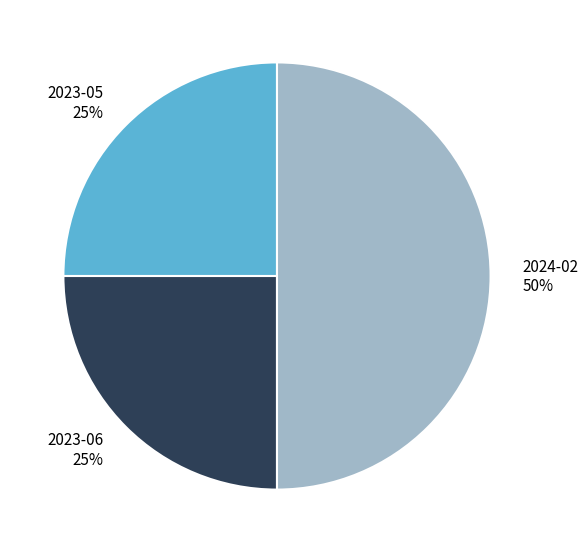

Between 2023-05 and 2024-02, which is larger?

2024-02